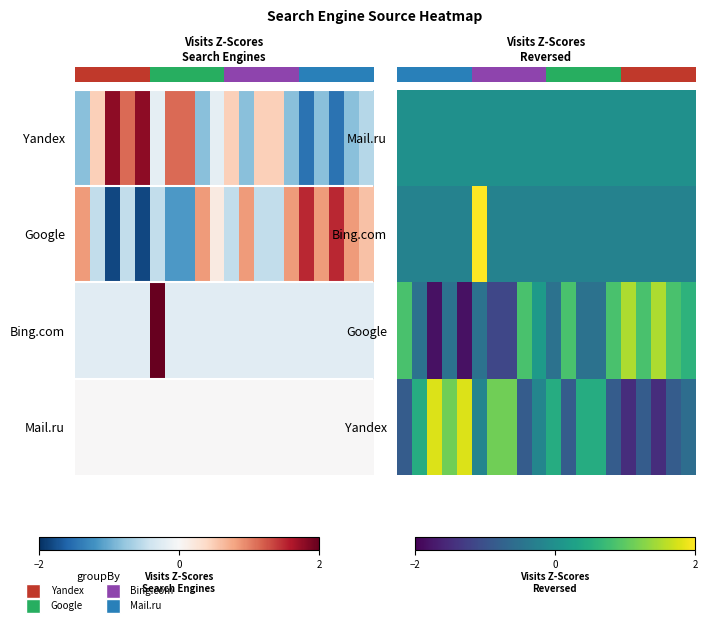

What is the difference between the highest and lowest values at 14?

1.7